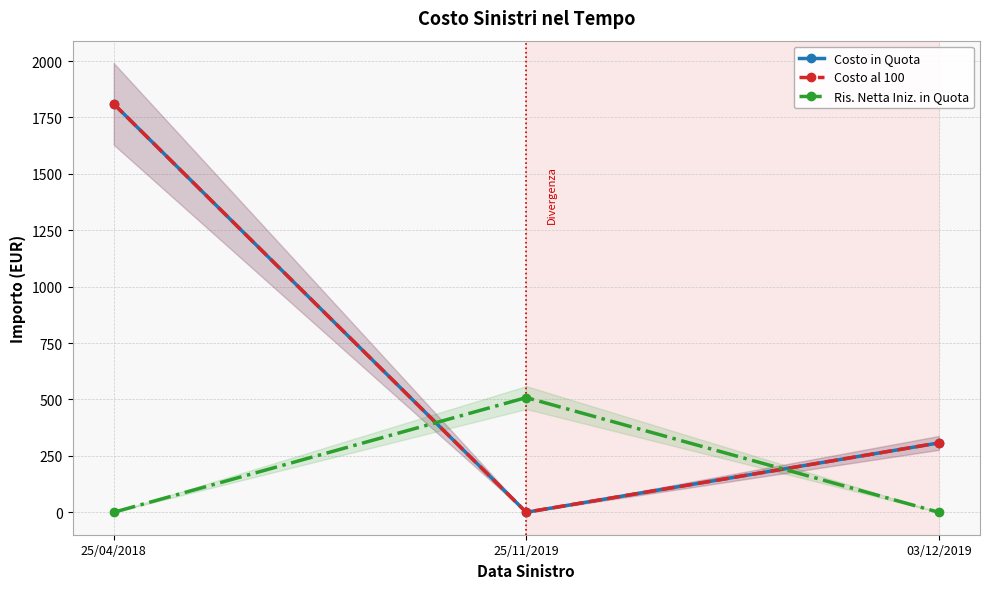

What is the sum of the Ris. Netta Iniz. in Quota values at 25/11/2019 and 25/04/2018?

508.4